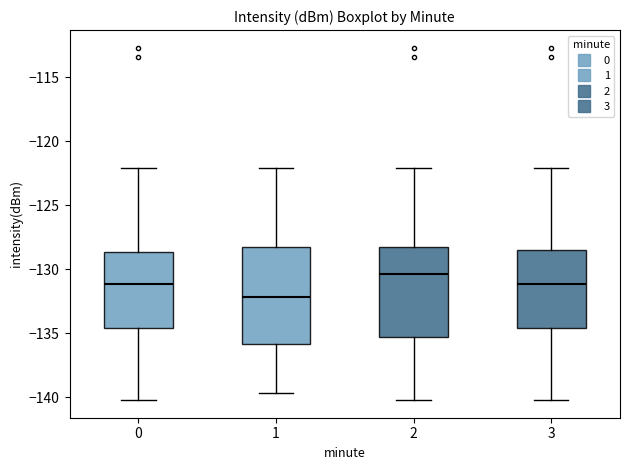

Reading left to right, transcribe this box plot: for each box, give where its median line is, the range the box spans, and where its two whiskers end, as read against the y-axis. The values are not printed on the chart, so give them approximately, as read against the axis.

0: median -131.0, box -134.5 to -128.5, whiskers -140.0 to -122.0
1: median -132.0, box -136.0 to -128.5, whiskers -139.5 to -122.0
2: median -130.5, box -135.5 to -128.5, whiskers -140.0 to -122.0
3: median -131.0, box -134.5 to -128.5, whiskers -140.0 to -122.0